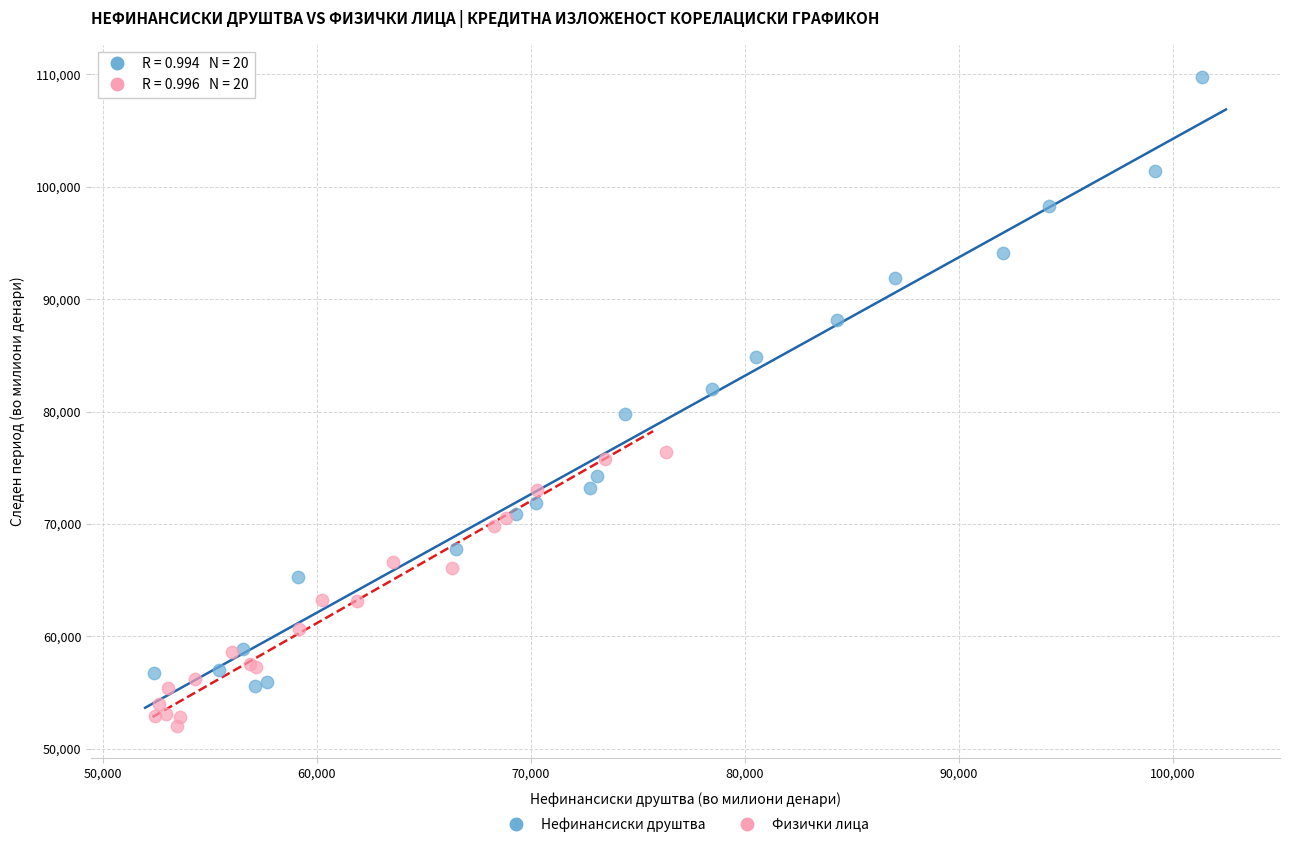

Which series has the widest spread of Y values?

Нефинансиски друштва